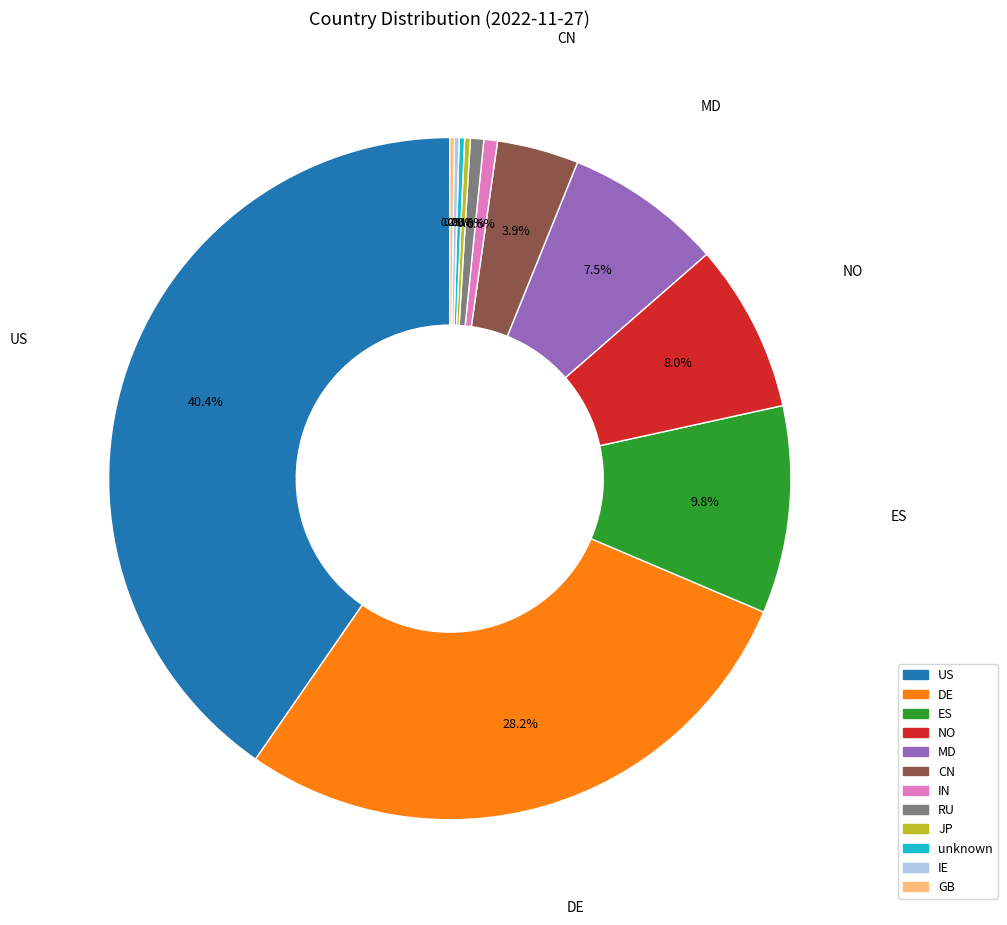

Which has a higher value, CN or ES?

ES